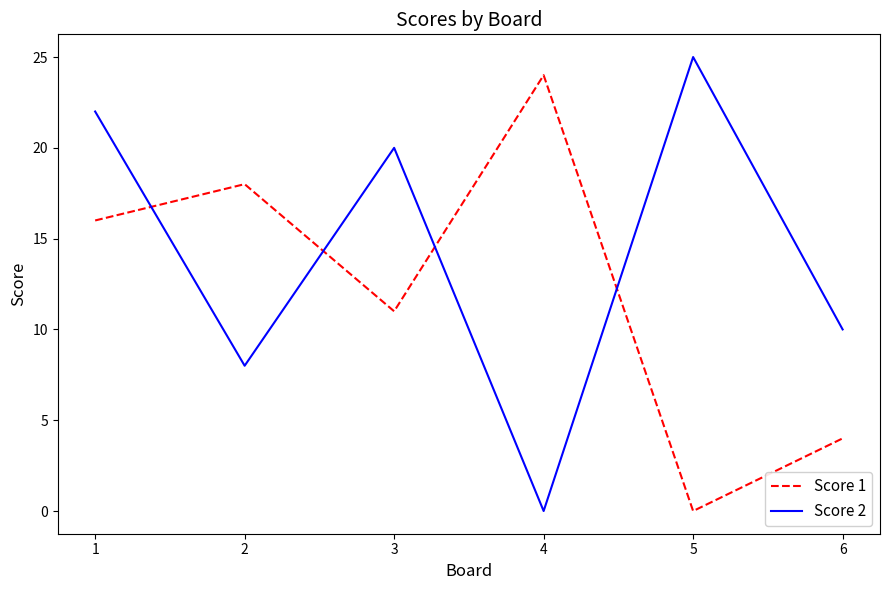

List the labels in order of Score 1 value, smallest first.

5, 6, 3, 1, 2, 4